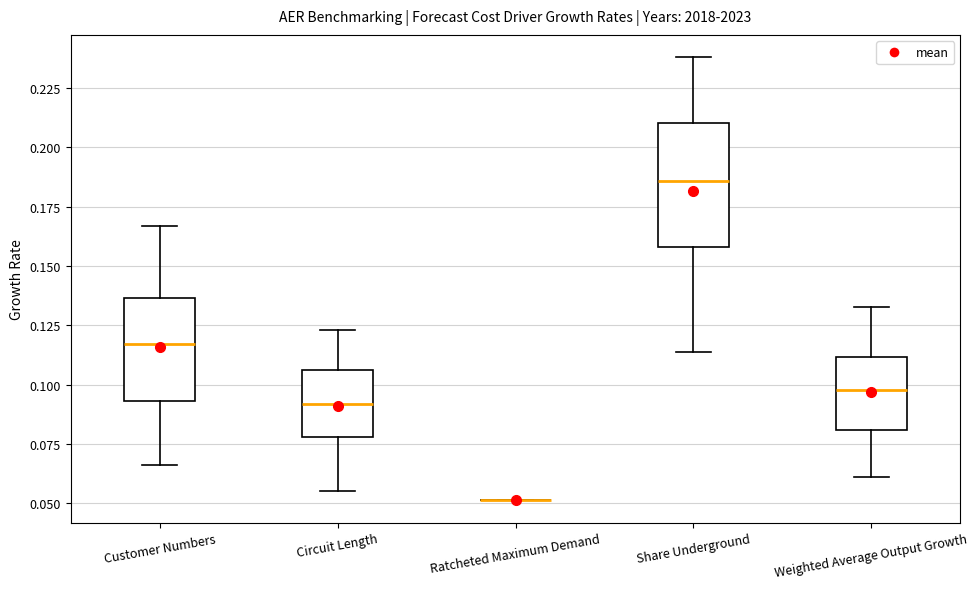

Reading left to right, read every box against the y-axis: the position of its median line, the range the box covers, and the ends of its whiskers. The values are not printed on the chart, so give them approximately, as read against the axis.

Customer Numbers: median 0.115, box 0.095 to 0.135, whiskers 0.065 to 0.165
Circuit Length: median 0.090, box 0.080 to 0.105, whiskers 0.055 to 0.125
Ratcheted Maximum Demand: box collapsed to a line at 0.050, whiskers 0.050 to 0.050
Share Underground: median 0.185, box 0.160 to 0.210, whiskers 0.115 to 0.240
Weighted Average Output Growth: median 0.100, box 0.080 to 0.110, whiskers 0.060 to 0.135